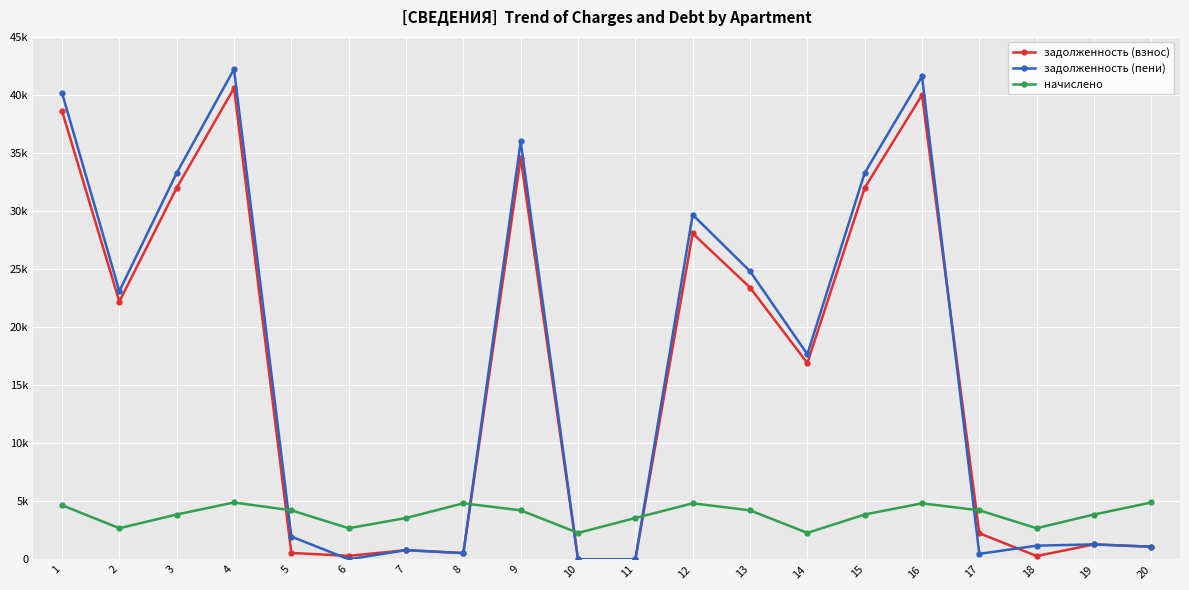

Reading right to left, transcribe all the data shown in this chart.

задолженность (взнос): 20=1086.1	19=1283.0	18=284.5	17=2243.8	16=39991.0	15=31992.7	14=16905.4	13=23409.5	12=28073.4	11=0.0	10=0.0	9=34585.1	8=536.9	7=789.5	6=297.2	5=551.6	4=40587.8	3=31992.7	2=22203.8	1=38618.2
задолженность (пени): 20=1085.2	19=1286.4	18=1177.3	17=468.8	16=41599.0	15=33279.1	14=17663.8	13=24815.9	12=29681.4	11=0.0	10=0.0	9=35991.5	8=534.9	7=790.3	6=0.0	5=1958.0	4=42219.8	3=33279.1	2=23096.6	1=40171.0
начислено: 20=4896.0	19=3859.2	18=2678.4	17=4219.2	16=4824.0	15=3859.2	14=2275.2	13=4219.2	12=4824.0	11=3556.8	10=2275.2	9=4219.2	8=4824.0	7=3556.8	6=2678.4	5=4219.2	4=4896.0	3=3859.2	2=2678.4	1=4658.4